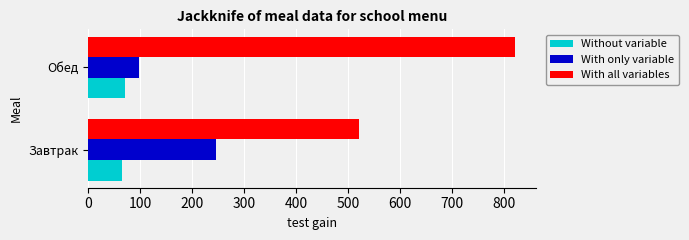

Is it true that With only variable equals 98.0 at Обед?

True